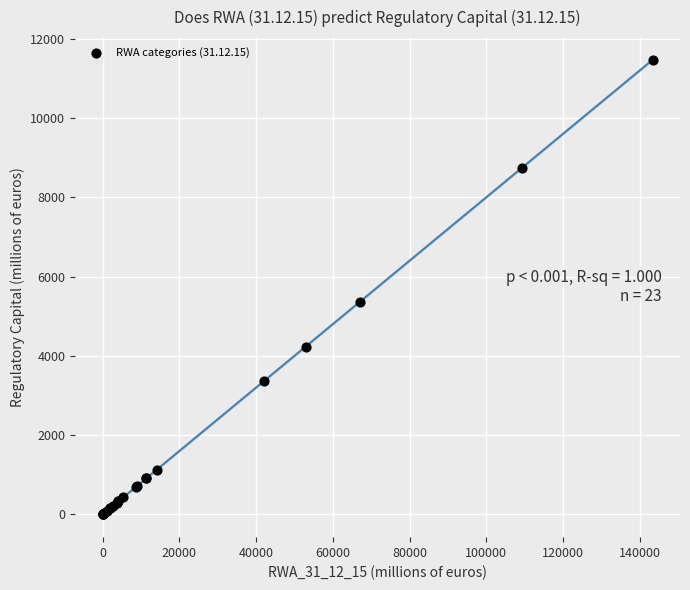

What Y value in the scatter plot is closest to 5732?

5364.4